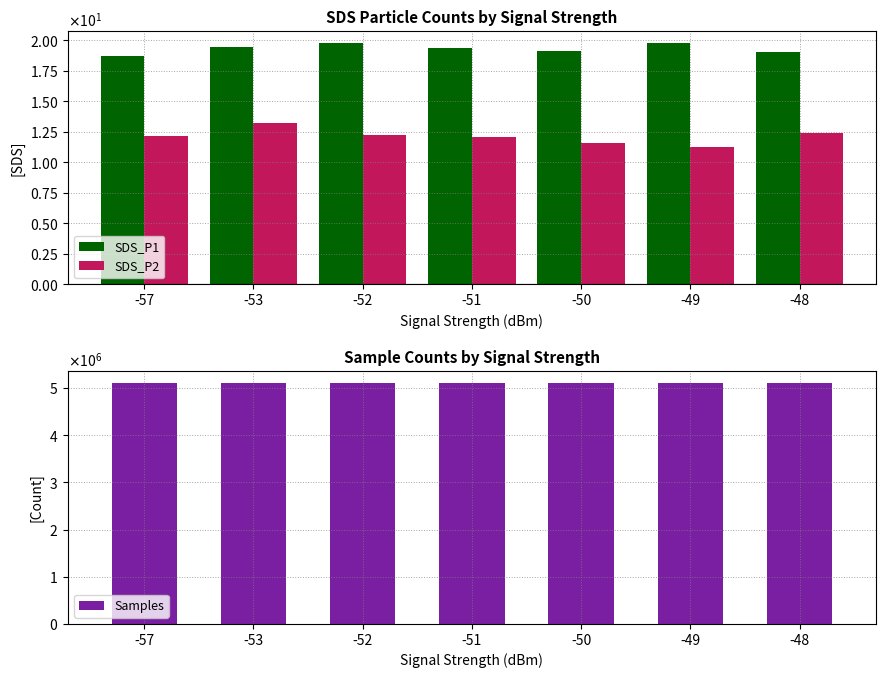

How many data points in SDS_P2 are above 12?

5